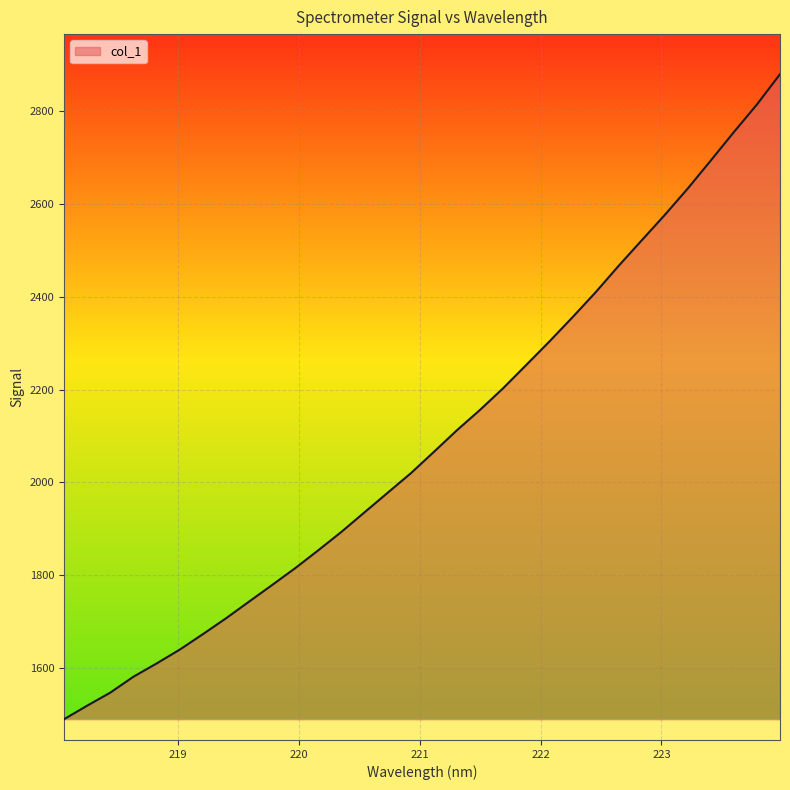

What is the maximum value shown in the chart?

2879.1